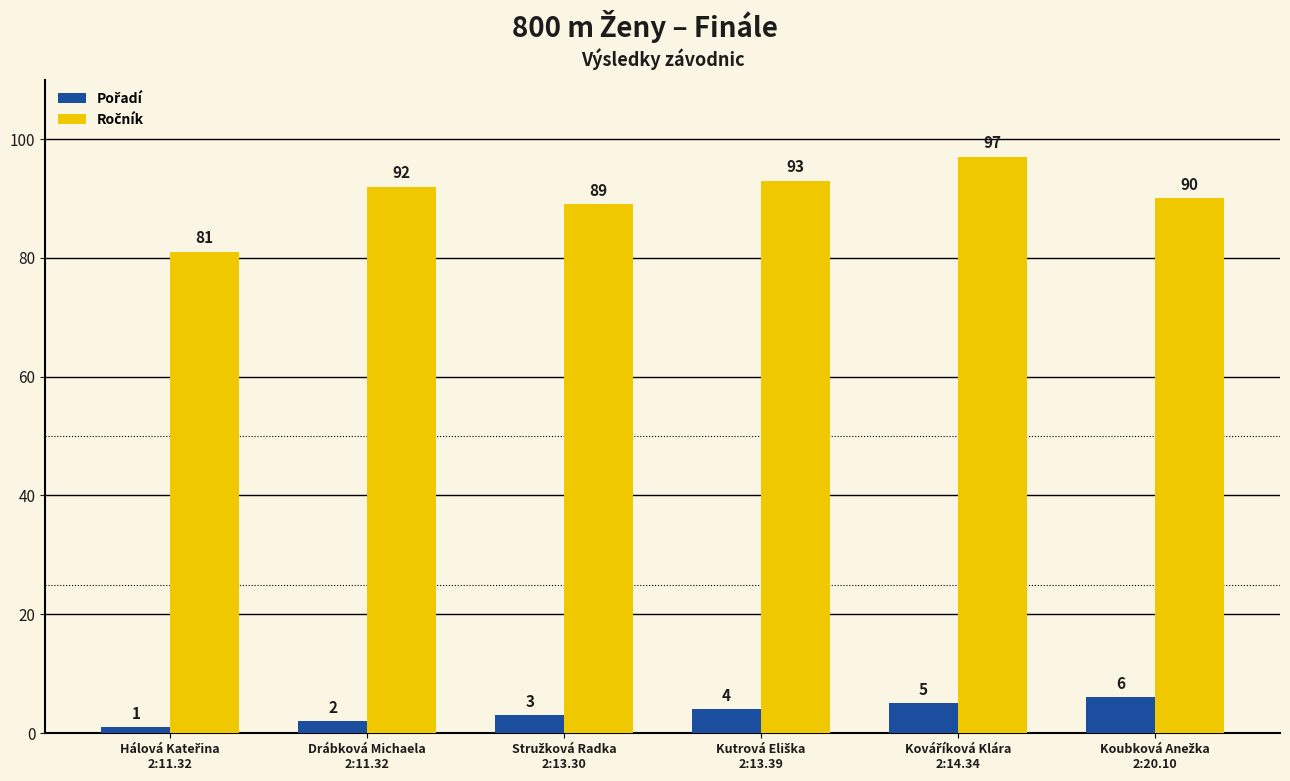

At how many categories does at least one series exceed 63?

6